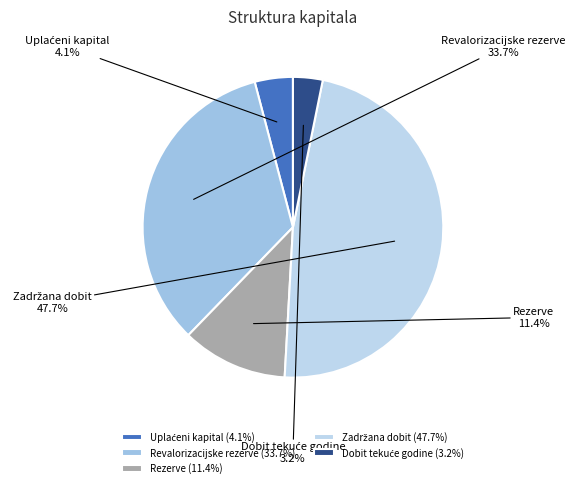

How many segments does this pie chart have?

5